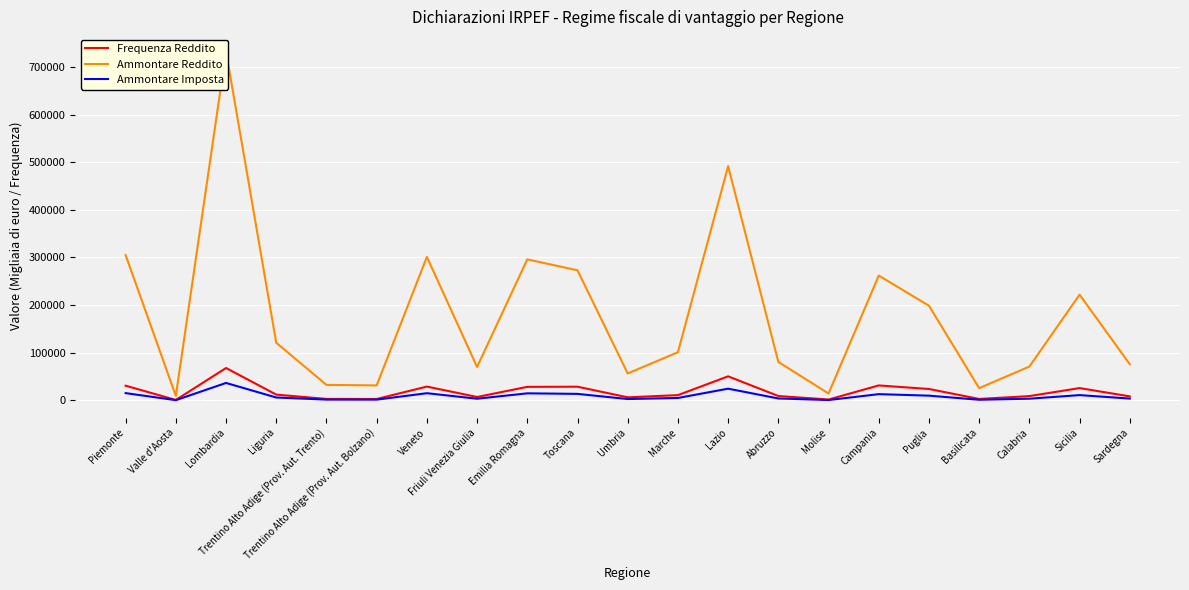

What is the average value of the Ammontare Imposta series?

8981